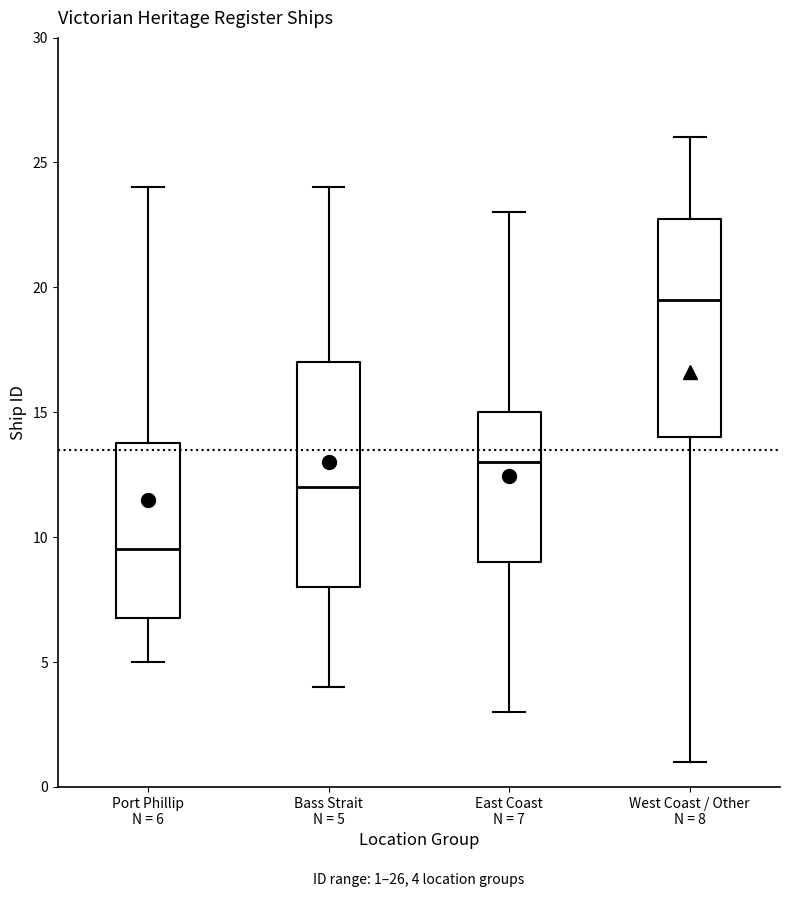

Which box's median line is the highest?

West Coast / Other N = 8